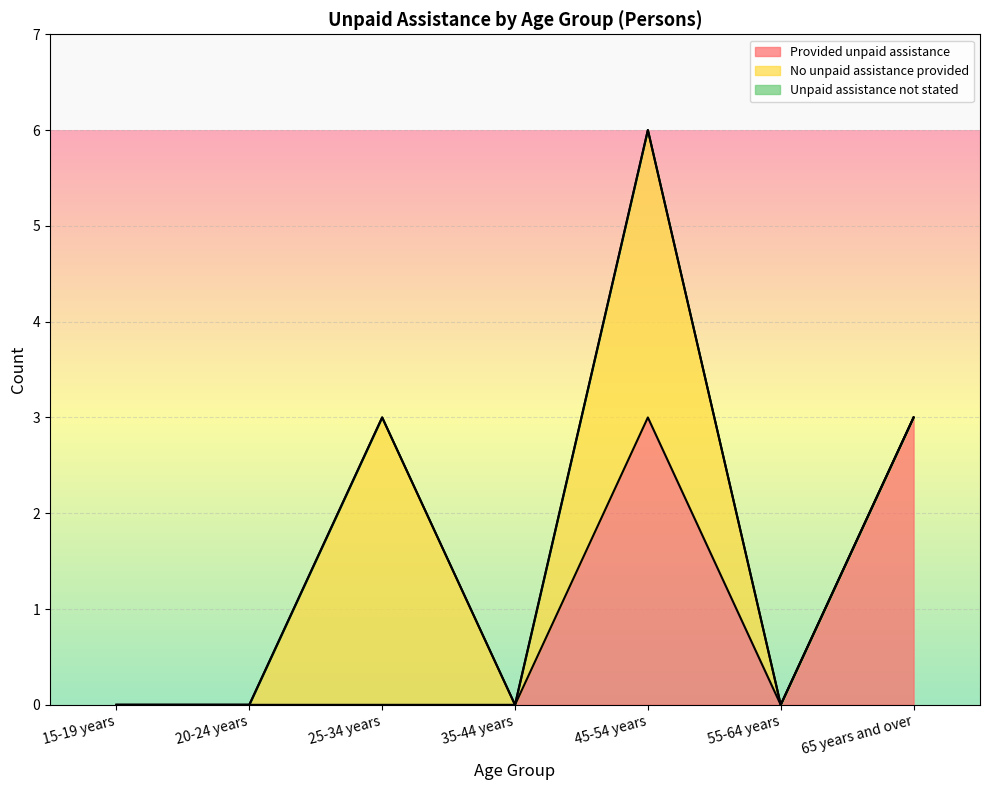

True or false: No unpaid assistance provided and Provided unpaid assistance intersect in this chart.

False